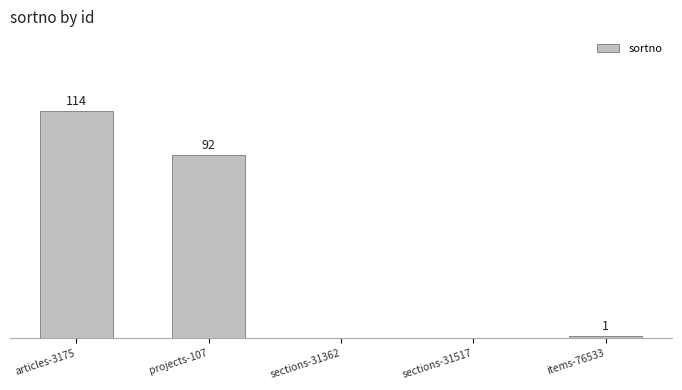

Where is the data nearest to the value 57?

projects-107